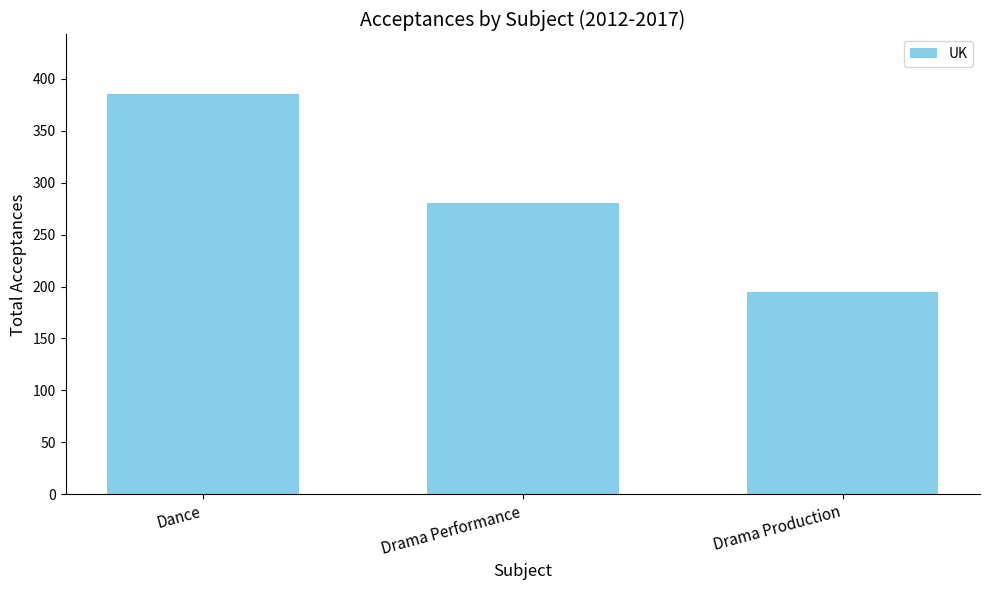

List the labels in order of value, largest first.

Dance, Drama Performance, Drama Production